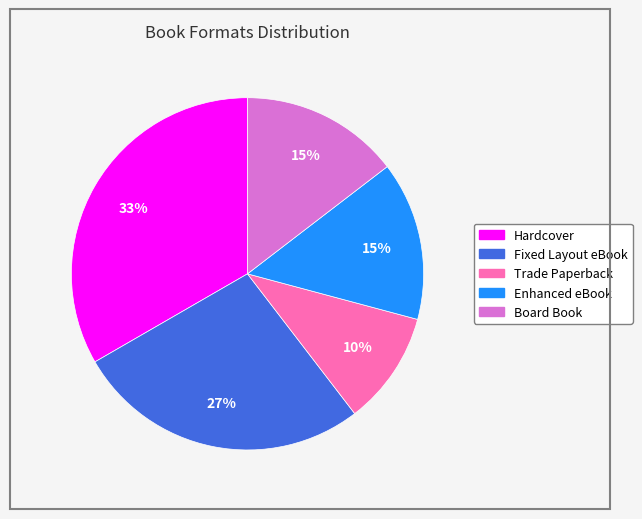

To the nearest percent, what is the difference between the largest and smallest slice percentages?

23%